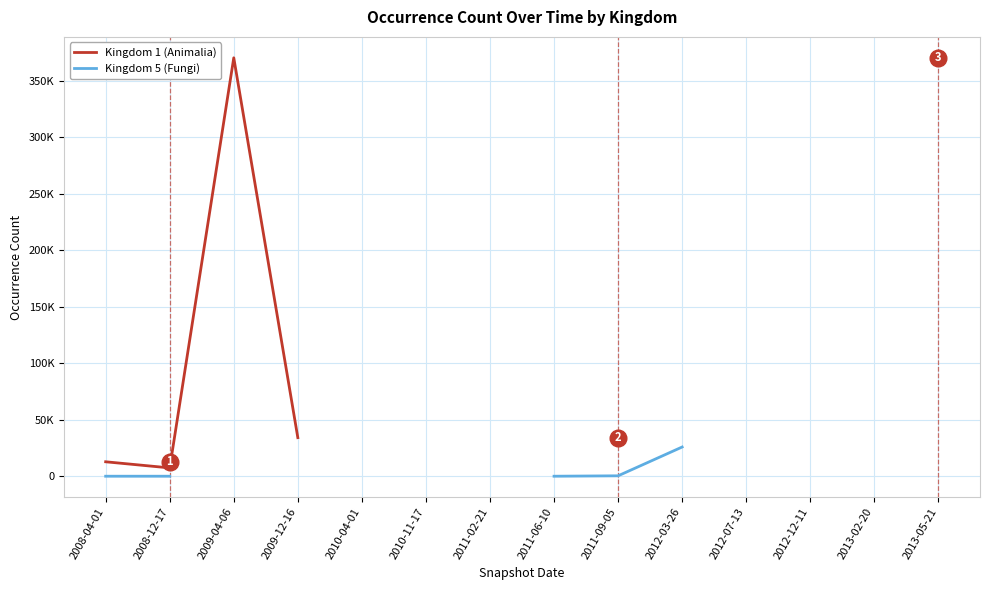

True or false: Kingdom 1 (Animalia) and Kingdom 5 (Fungi) intersect in this chart.

False